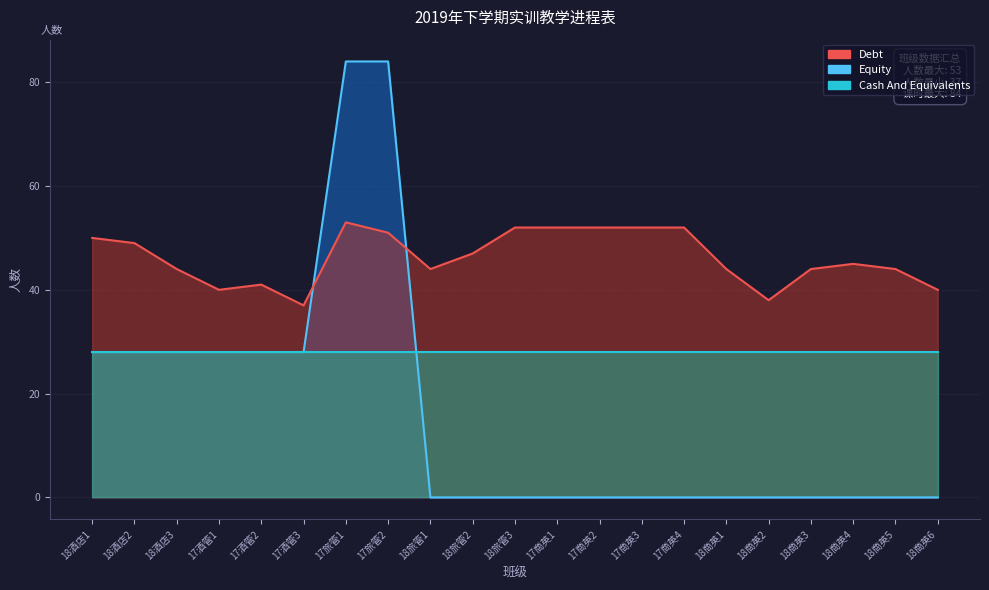

Which series changed the most between 17商英3 and 17商英4?

Debt